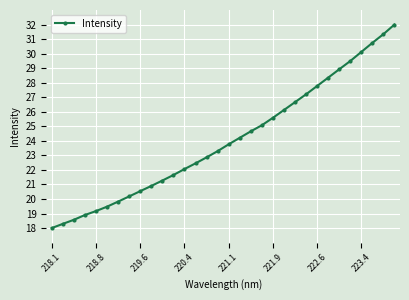

Reading right to left, list all the values displayed in this chart.

32.0	31.3	30.7	30.1	29.5	28.9	28.3	27.8	27.2	26.7	26.1	25.6	25.1	24.7	24.2	23.8	23.3	22.9	22.4	22.1	21.6	21.3	20.9	20.5	20.2	19.8	19.5	19.2	18.9	18.6	18.3	18.0